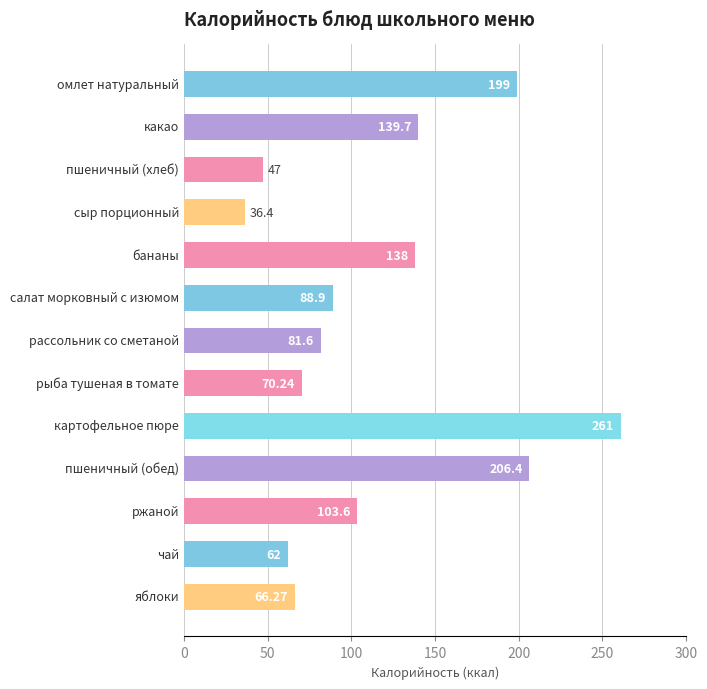

What is the difference between the maximum and minimum values?

224.6